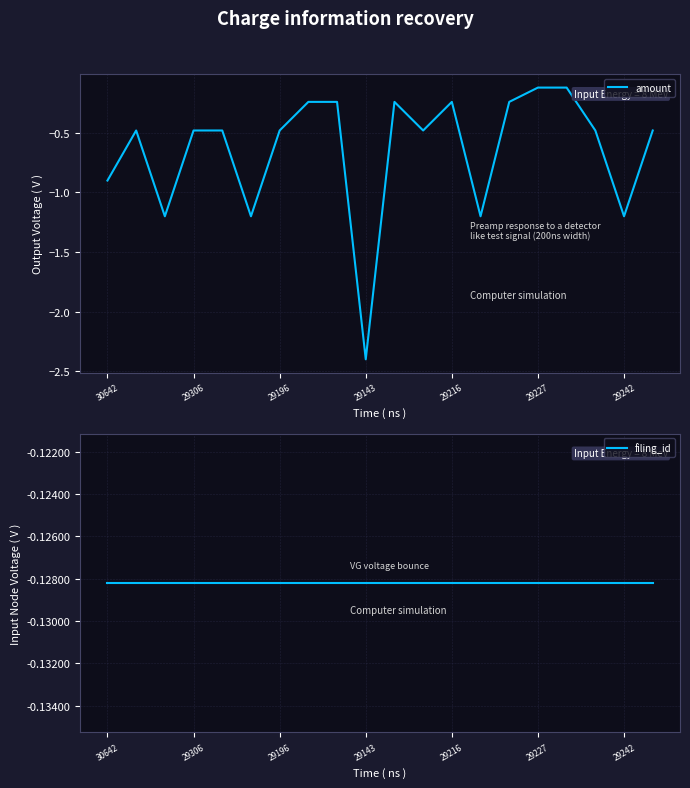

The value of amount at 29242 is -1.2. True or false?

True